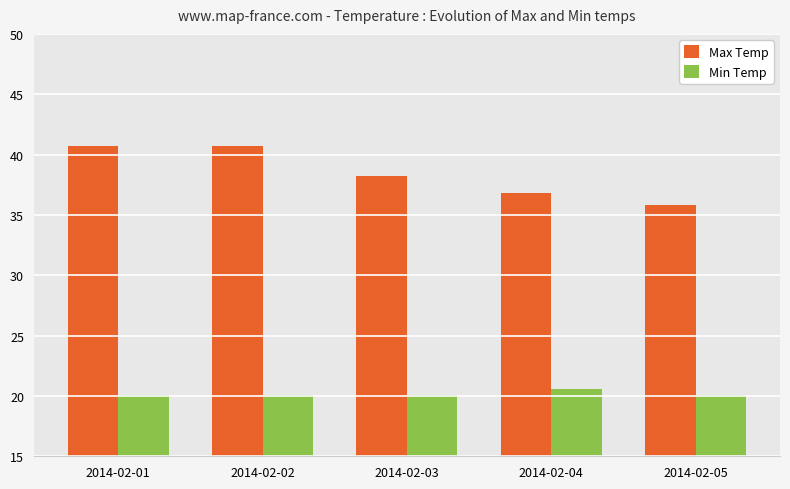

What are all the series names shown in the legend?

Max Temp, Min Temp